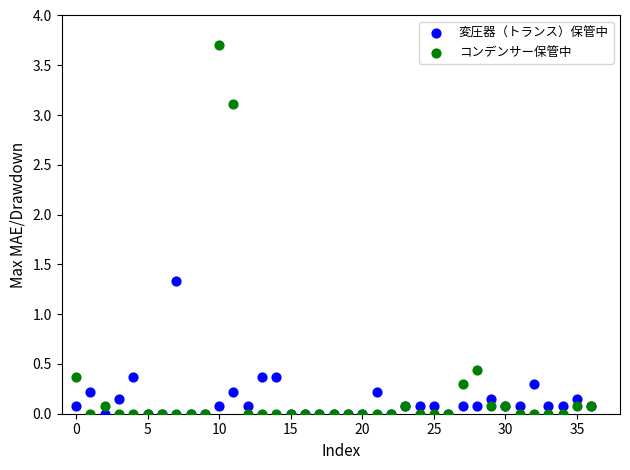

Which series contains the highest Y value?

コンデンサー保管中